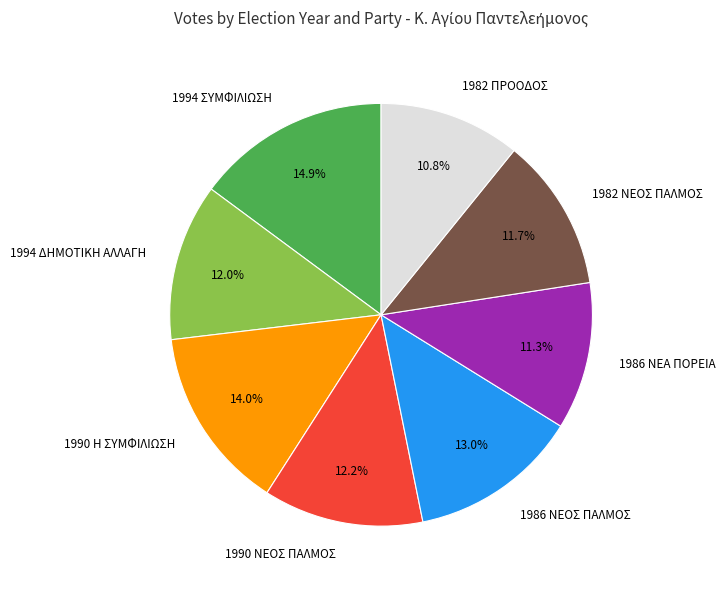

Is it true that 1994 ΣΥΜΦΙΛΙΩΣΗ is 15% of the pie?

True